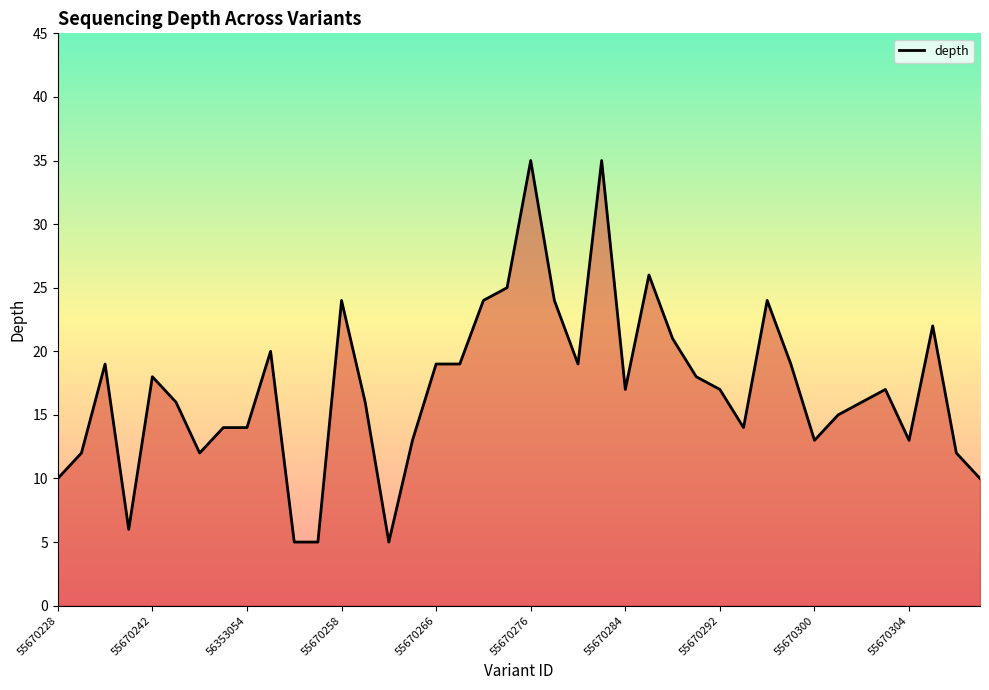

What is the maximum value shown in the chart?

35